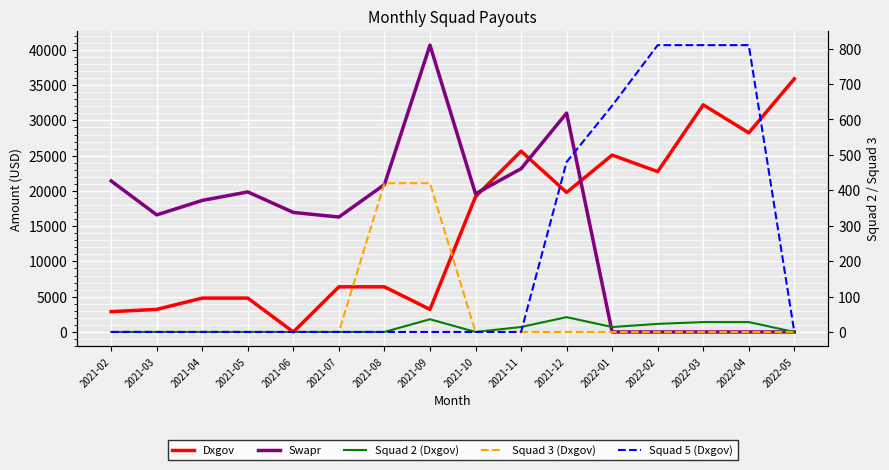

Which category has the lowest value in the Dxgov series?

2021-06